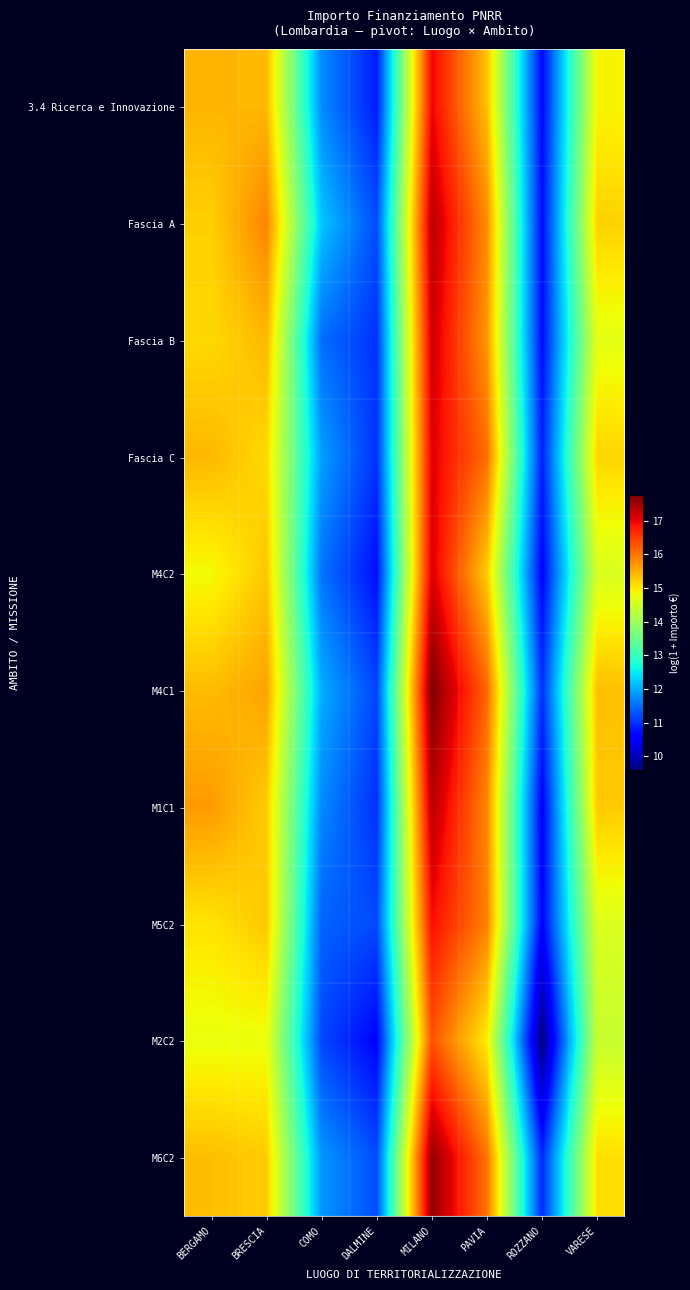

List the series in order of their peak value, lowest first.

M2C2, M5C2, 3.4 Ricerca e Innovazione, Fascia C, M4C2, Fascia B, M1C1, Fascia A, M6C2, M4C1